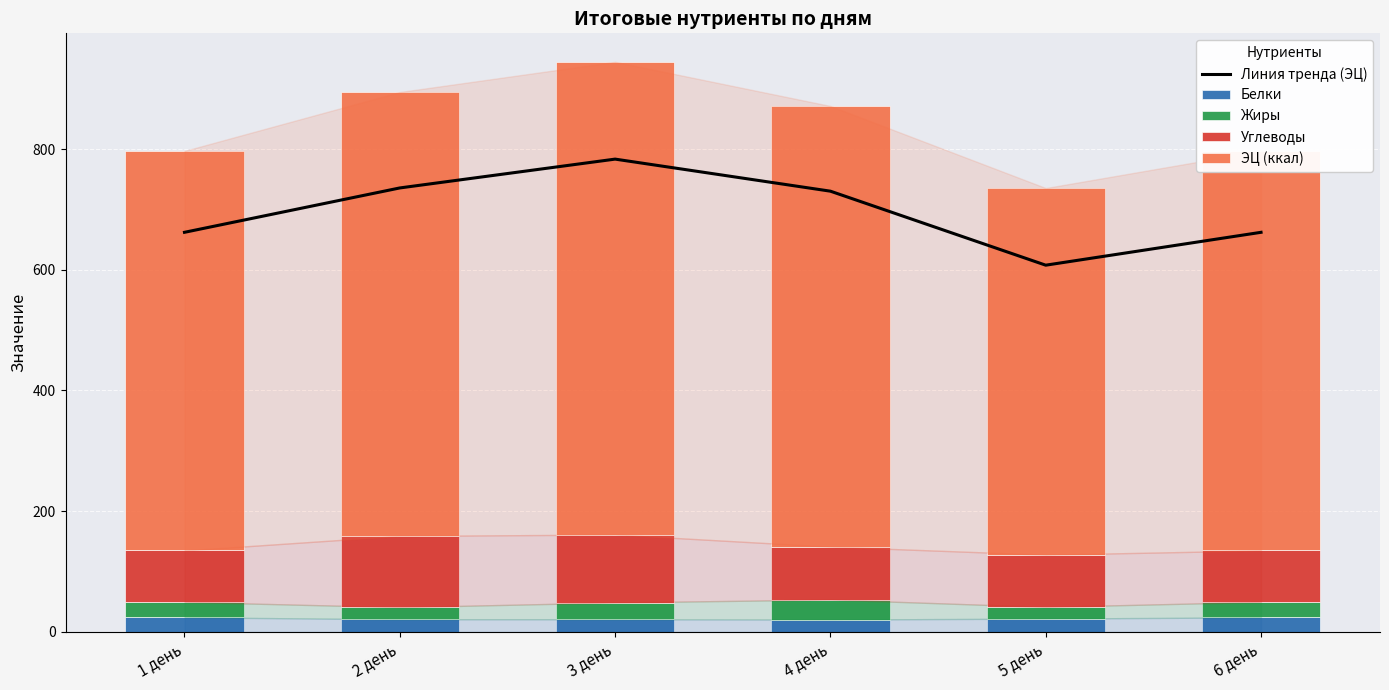

At how many categories does at least one series exceed 386?

6